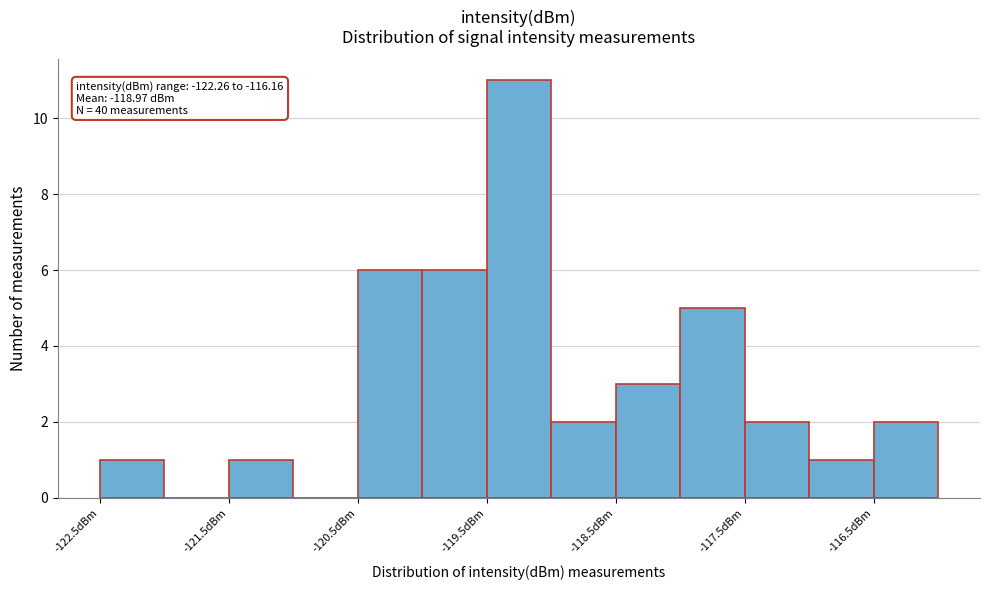

Which range on the x-axis has the tallest bar?

-119.5 to -119.0